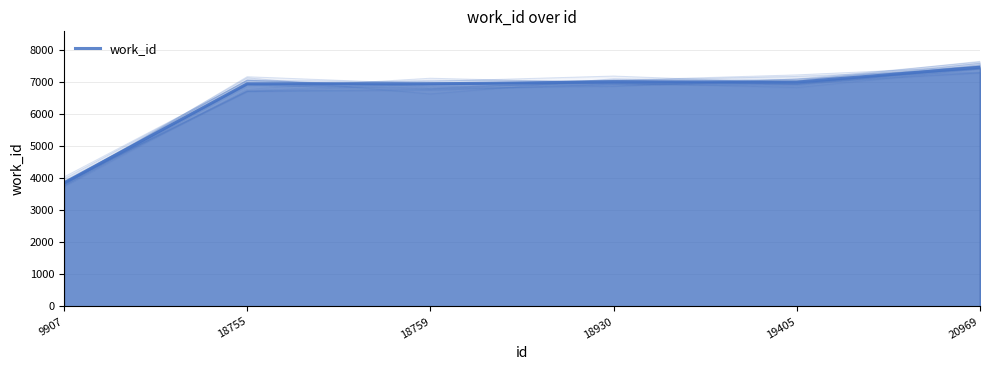

What is the difference between the maximum and second lowest values?

519